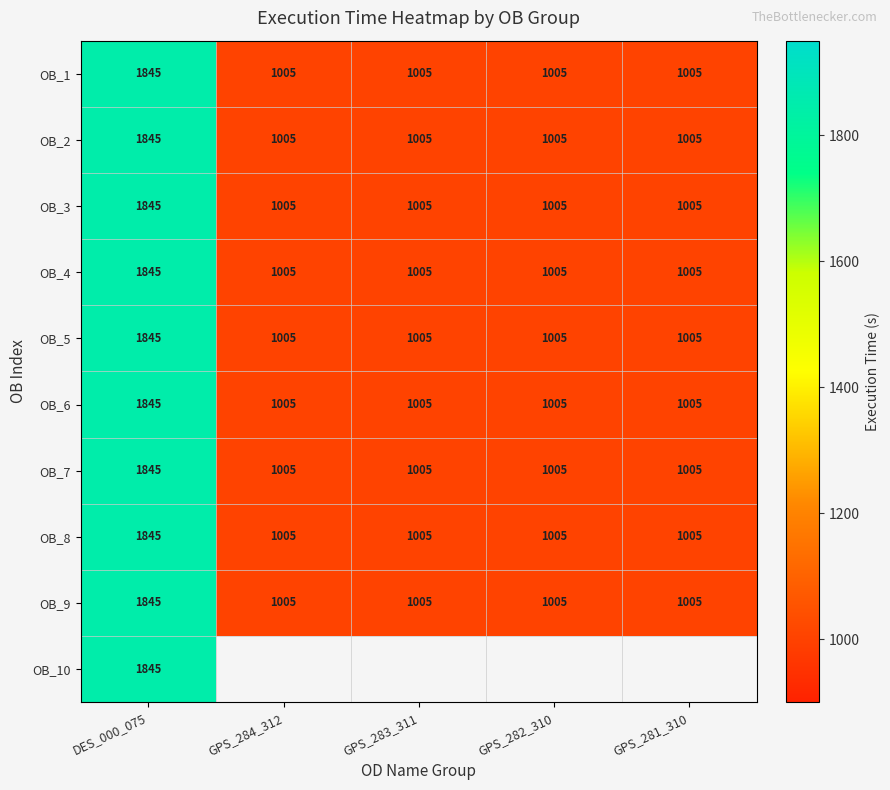

True or false: OB_7 has a value of 2755 at DES_000_075.

False